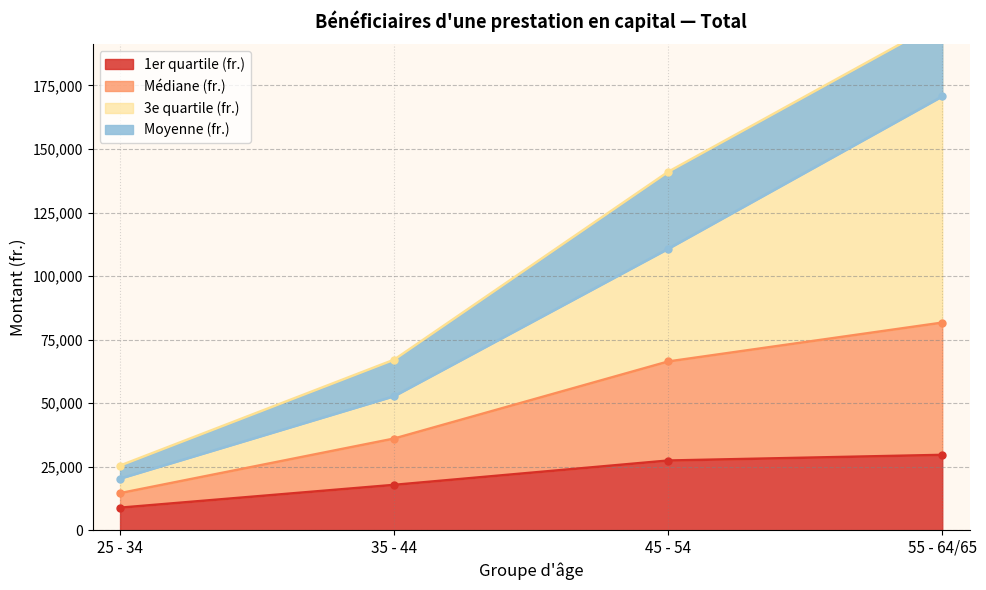

How many data points in Moyenne (fr.) are above 110713?

2